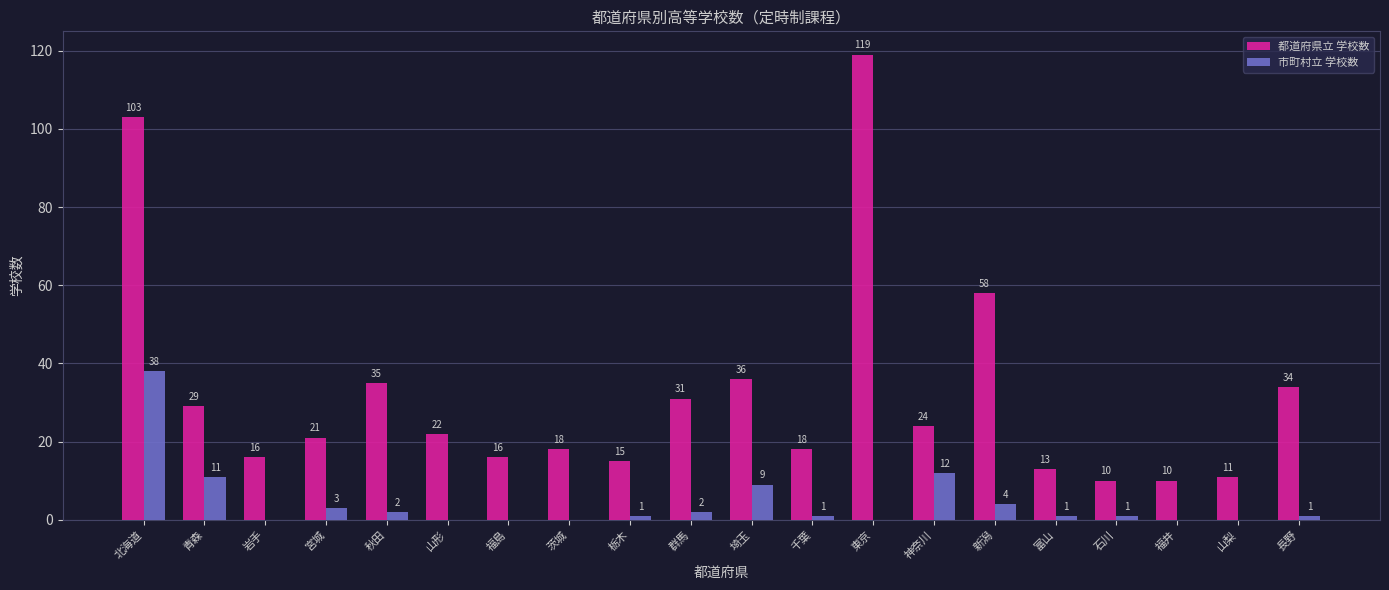

Which series changed the most between 宮城 and 福島?

都道府県立 学校数